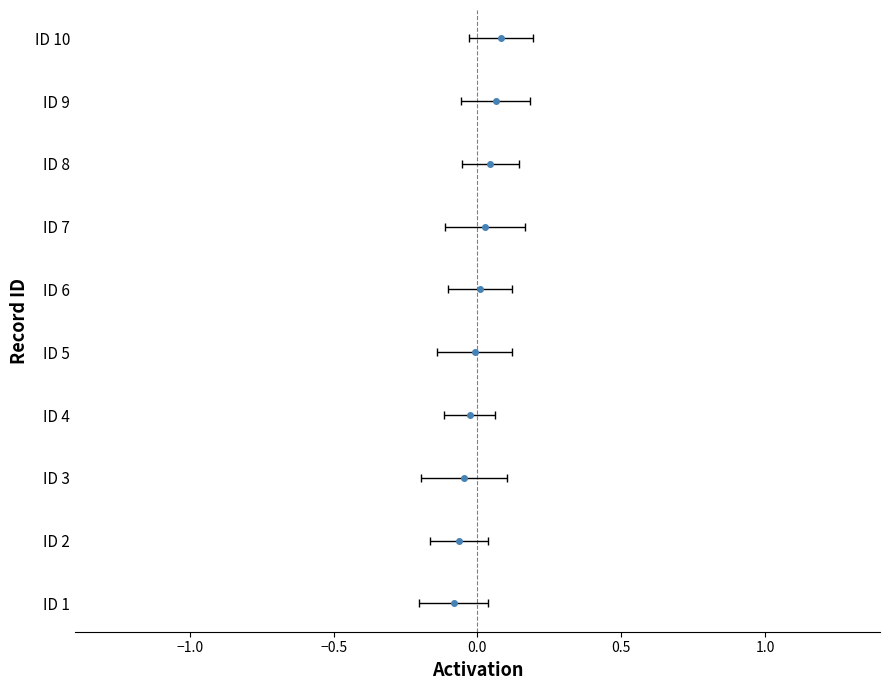

Reading left to right, transcribe all the data shown in this chart.

-0.1	-0.1	-0.0	-0.0	-0.0	0.0	0.0	0.0	0.1	0.1